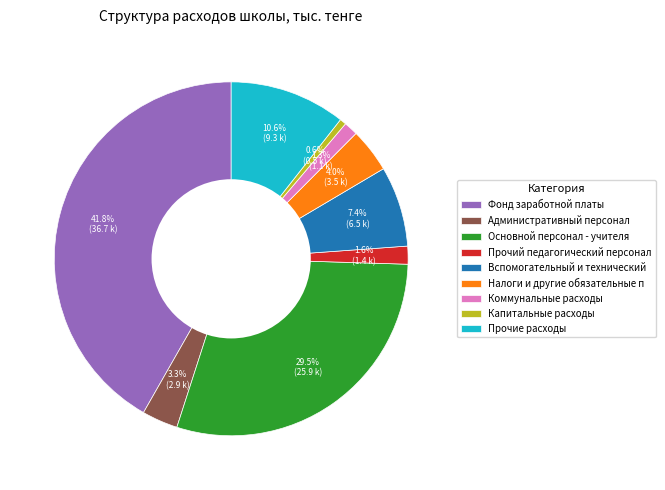

To the nearest percent, what percentage of the pie is Капитальные расходы?

1%